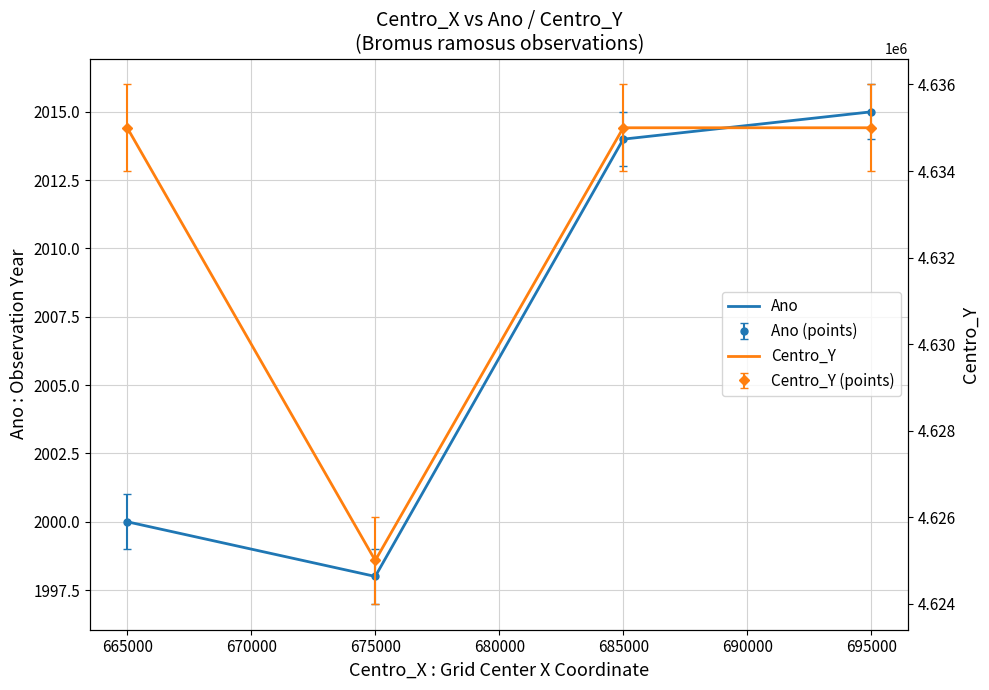

True or false: Ano and Centro_Y cross at least once.

False